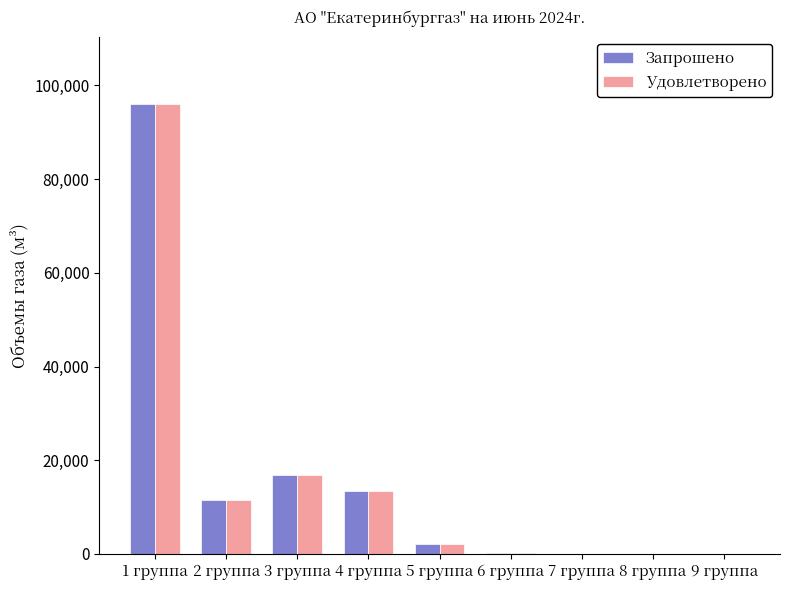

What is the maximum value shown in the chart?

96000.0